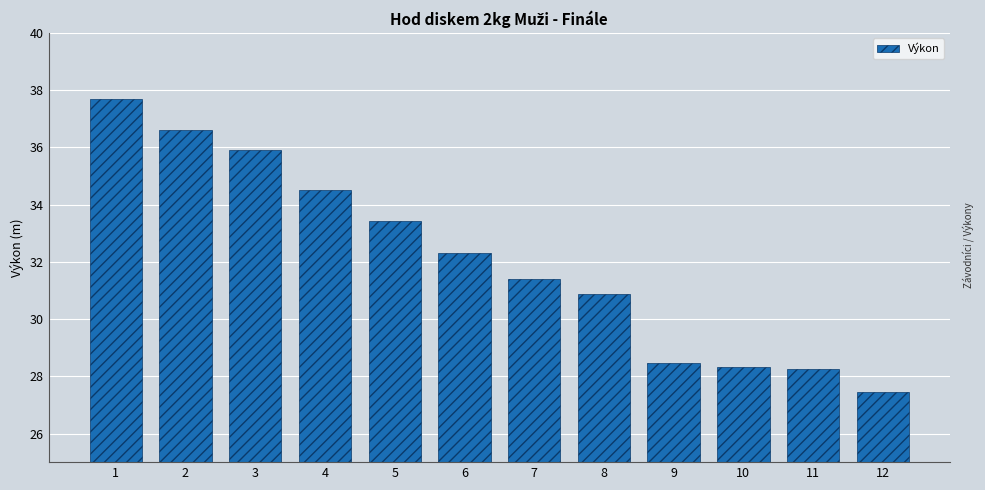

What is the change in value from 1 to 8?

-6.8